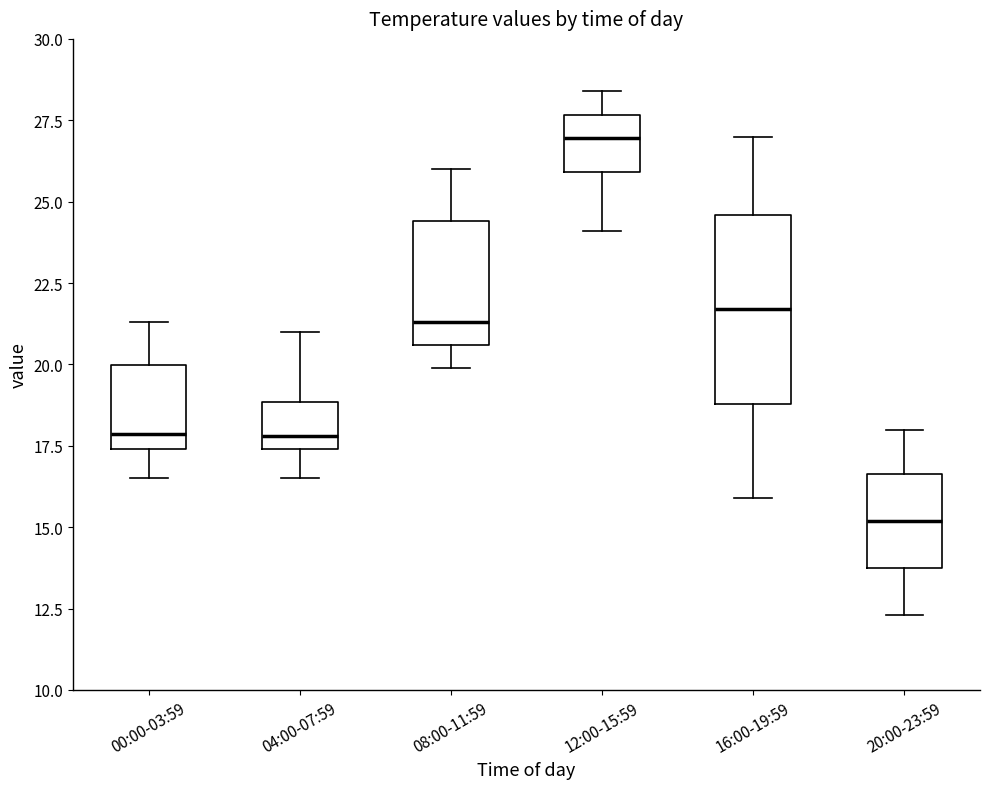

Which box's median line is the lowest?

20:00-23:59